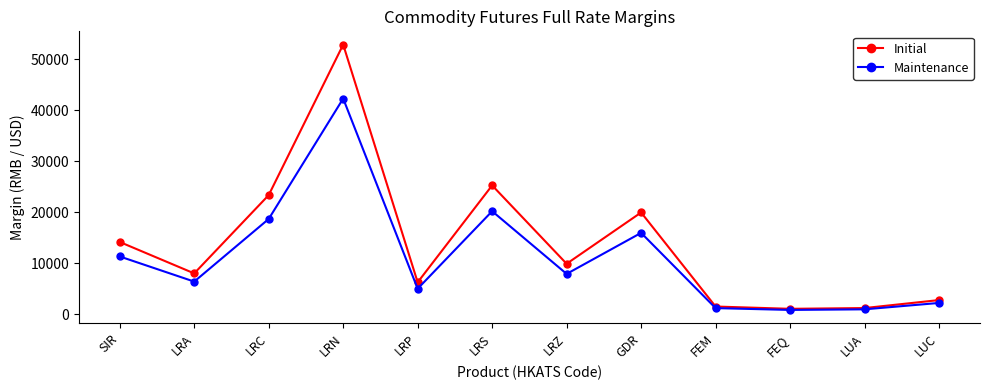

What is the label of the 8th point from the left?

GDR